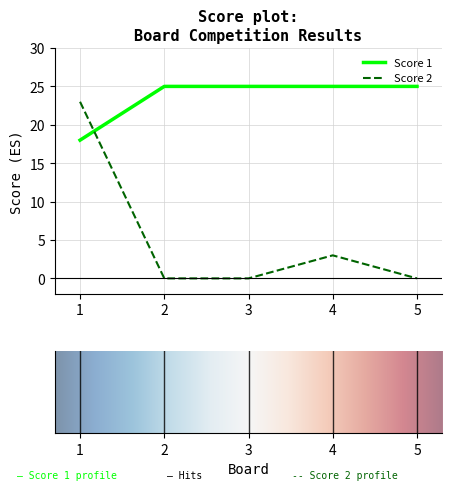

What is the maximum value shown in the chart?

25